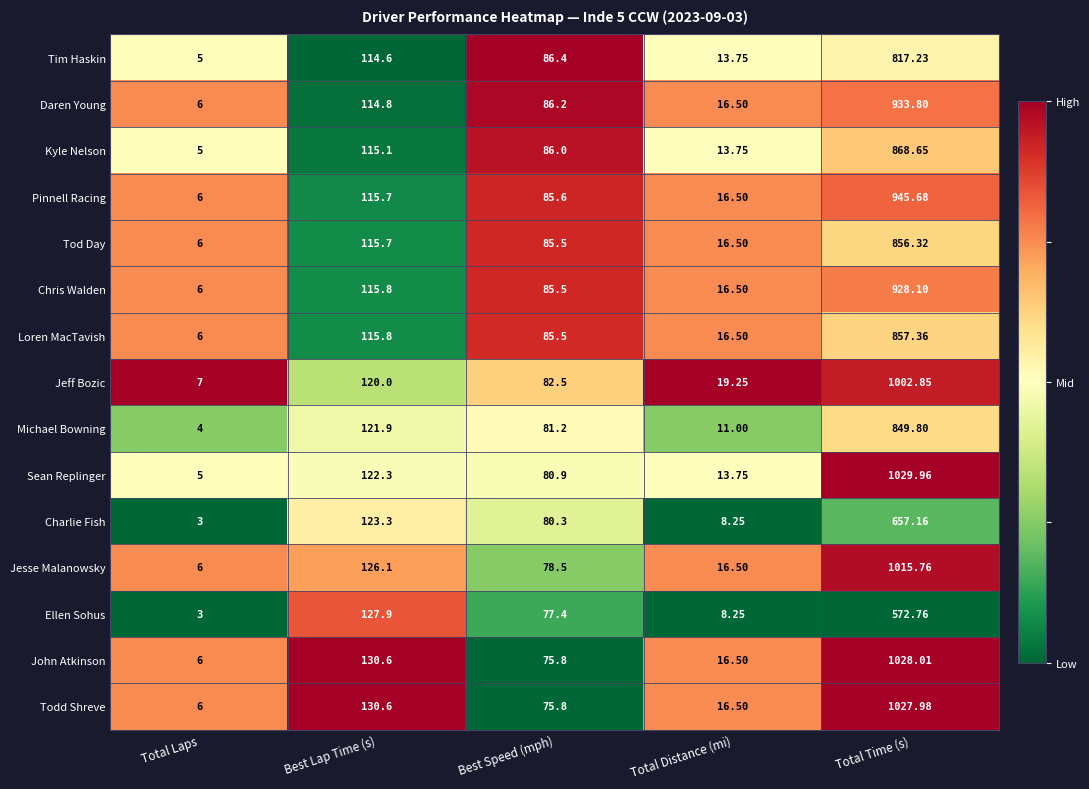

Which series has the largest total across all categories?

John Atkinson